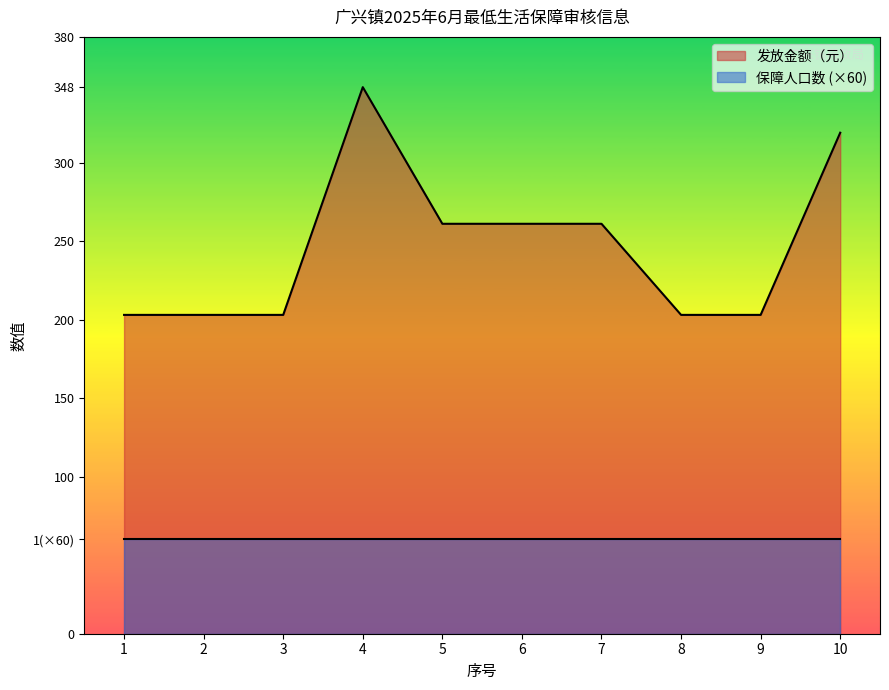

Rank the categories by value from lowest to highest.

1, 2, 3, 8, 9, 5, 6, 7, 10, 4